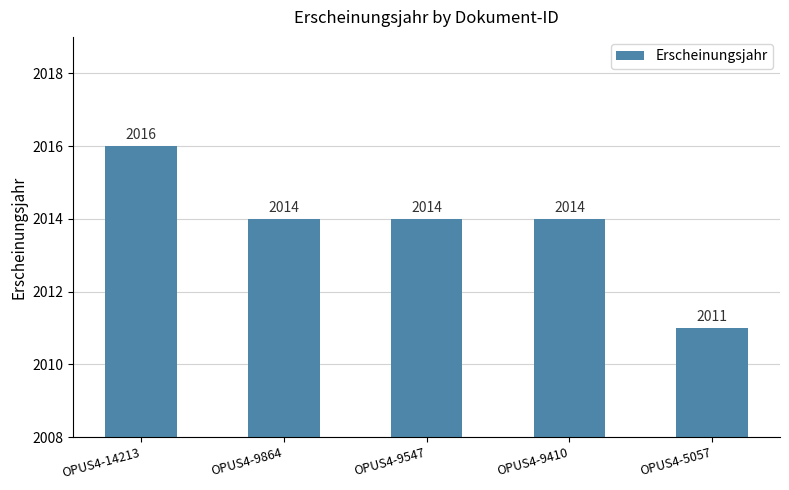

Read the value at OPUS4-5057.

2011